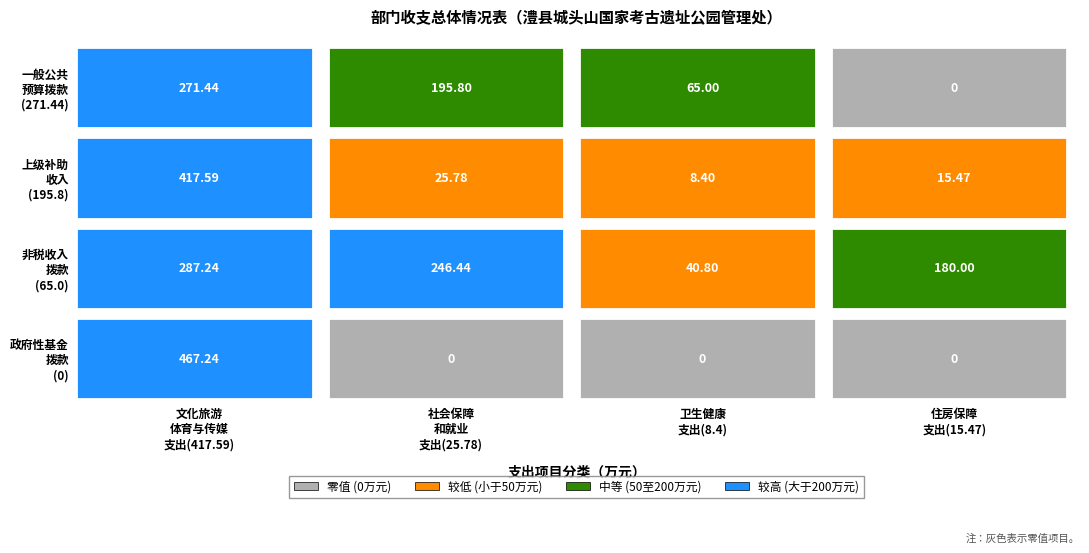

Is the value of 政府性基金拨款 at 2 greater than the value of 上级补助收入 at 2?

No